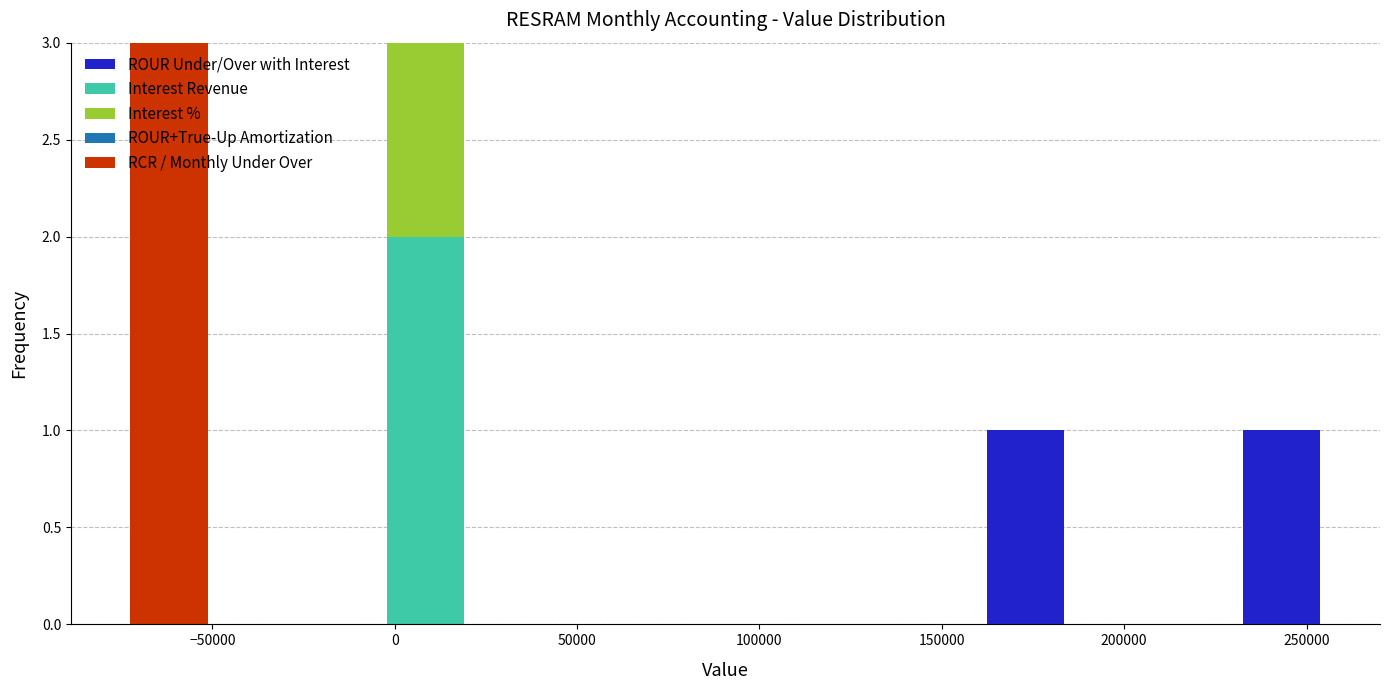

Reading left to right, list every stacked bar in this chart as the range it spans on the x-axis followed by its total height. Neither the bar edges nor the heights are printed on the chart, so give them approximately, as read against the axes.

-75000 to -50000: 3
-50000 to -25000: 0
-25000 to -5000: 0
-5000 to 20000: 3
20000 to 45000: 0
45000 to 65000: 0
65000 to 90000: 0
90000 to 115000: 0
115000 to 140000: 0
140000 to 160000: 0
160000 to 185000: 1
185000 to 210000: 0
210000 to 230000: 0
230000 to 255000: 1